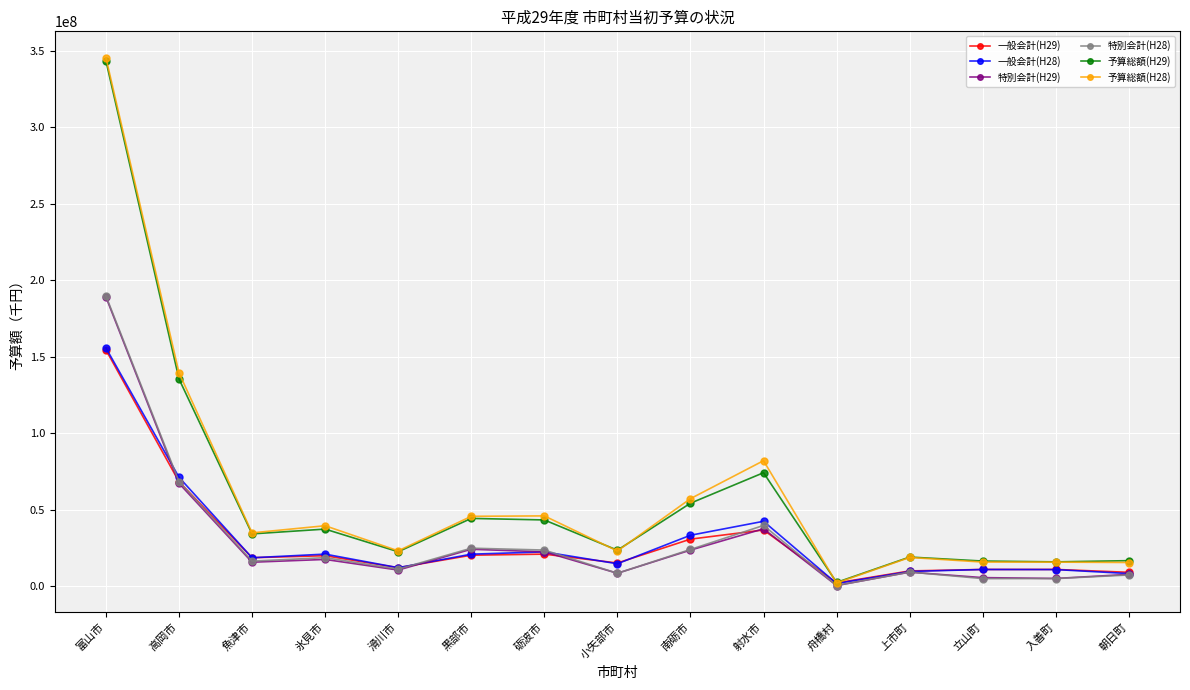

Is the value of 一般会計(H29) at 魚津市 greater than the value of 予算総額(H28) at 黒部市?

No